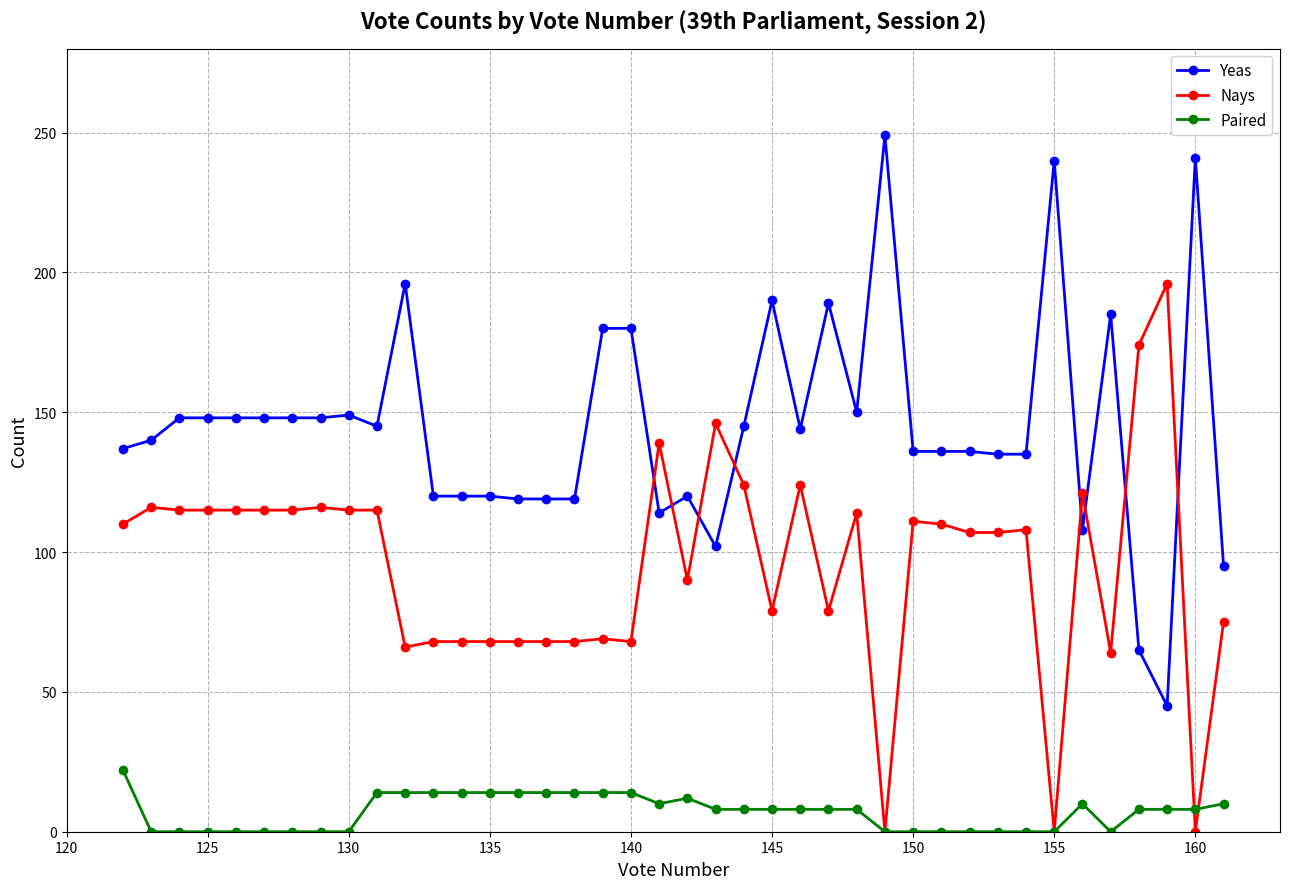

Which series has the largest total across all categories?

Yeas